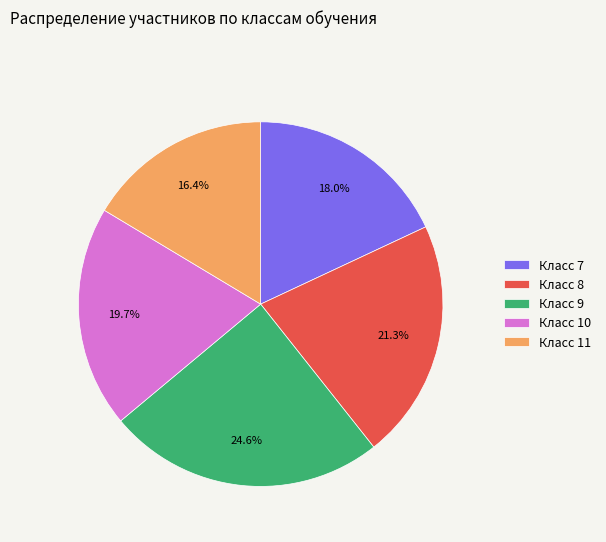

To the nearest percent, what is the average slice percentage?

20%